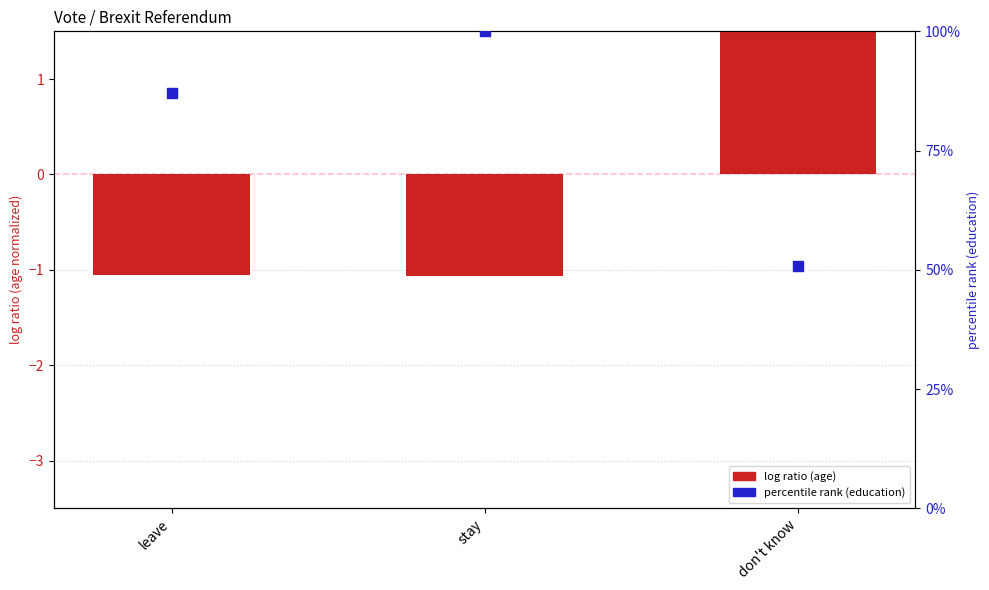

Which series has the widest spread of Y values?

percentile rank (education)